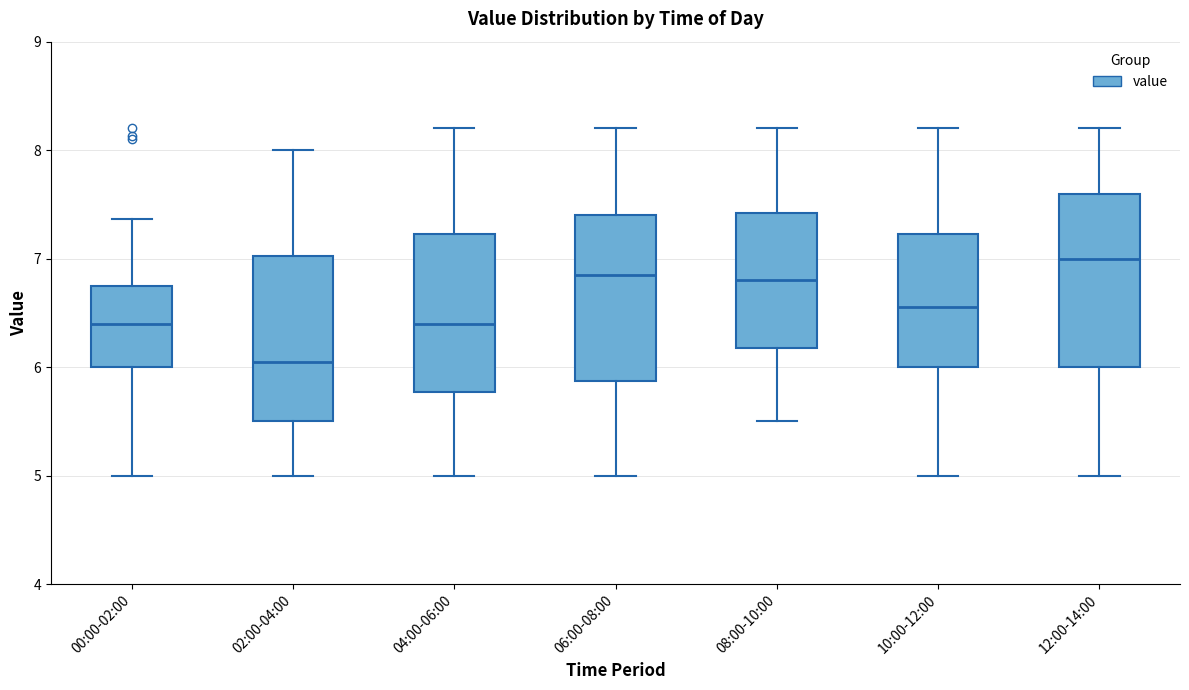

Where is the lower edge of the box for 10:00-12:00 on the y-axis? The values are not printed on the chart, so give them approximately, as read against the axis.

6.0